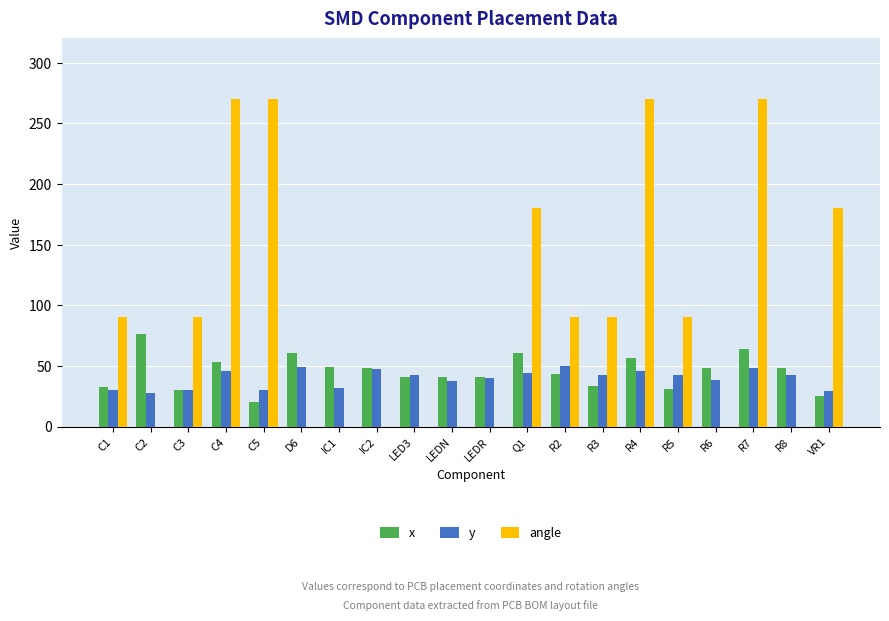

What is the highest value of the angle series?

270.0